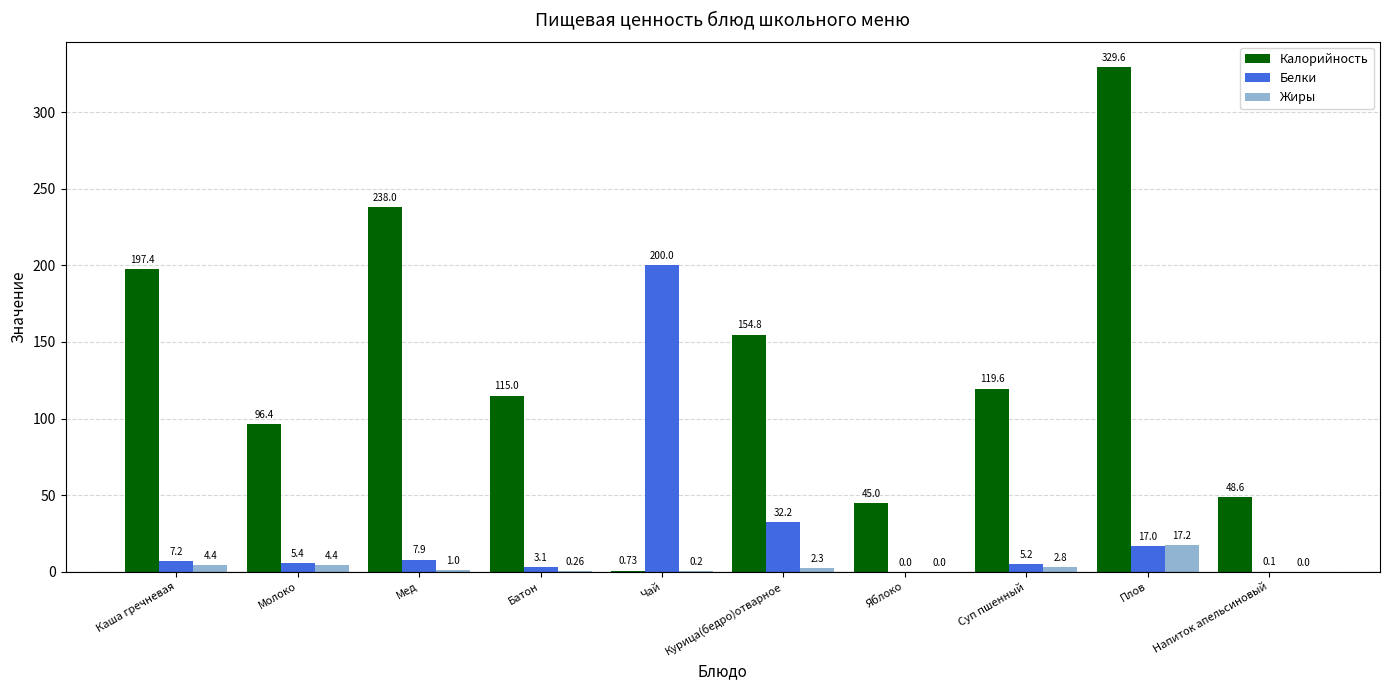

The value of Белки at Яблоко is 0.0. True or false?

True